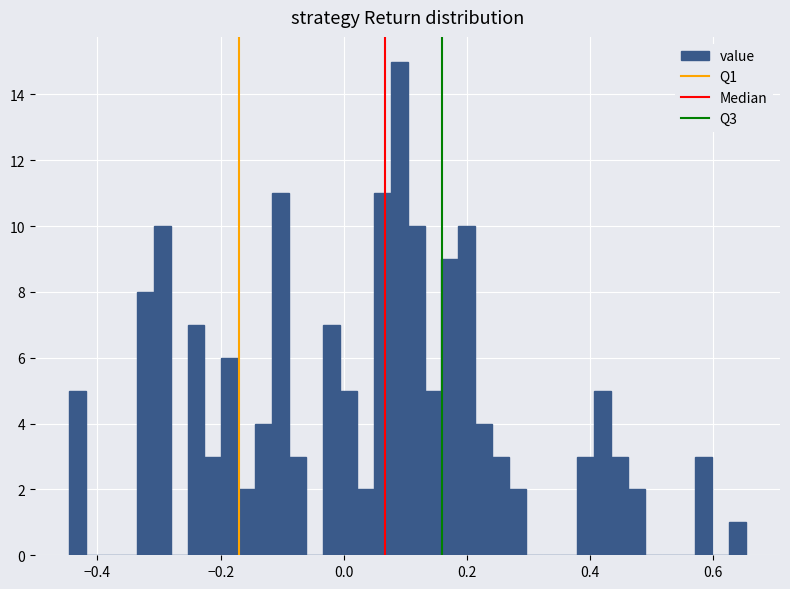

Read against the x-axis, roughly where is the centre of the tallest bar?

0.08